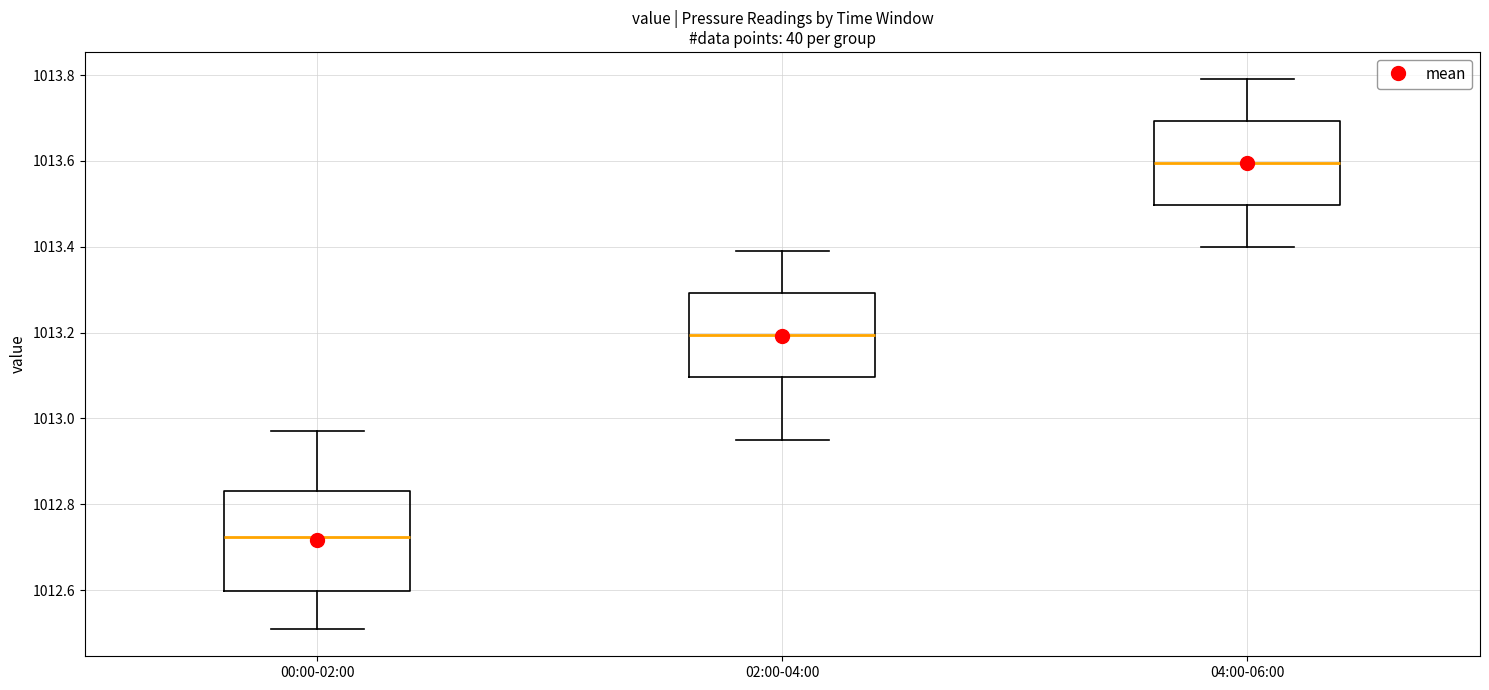

Which box is the tallest, from its lower edge to its upper edge?

00:00-02:00